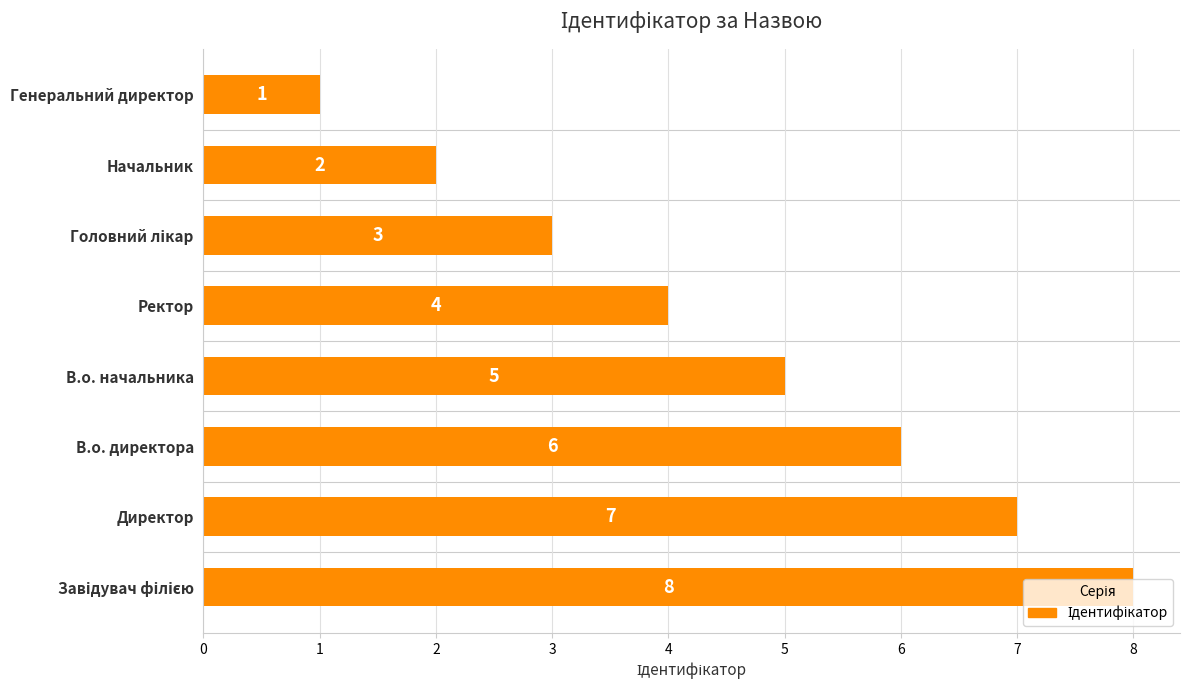

What is the greatest value displayed?

8